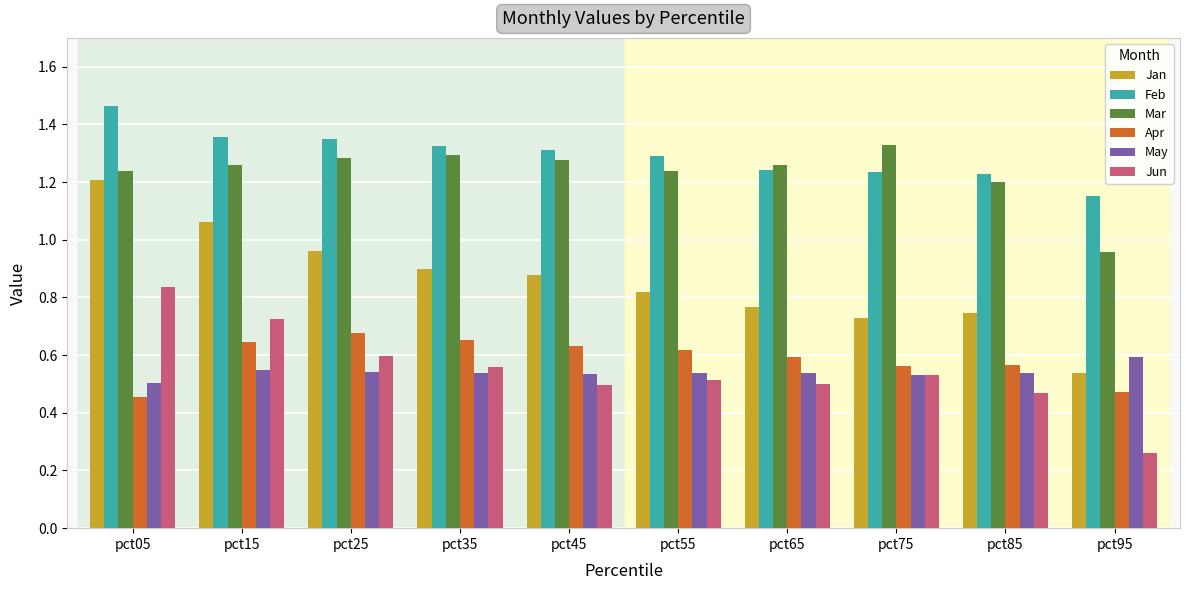

At which label does Jan reach its peak?

pct05